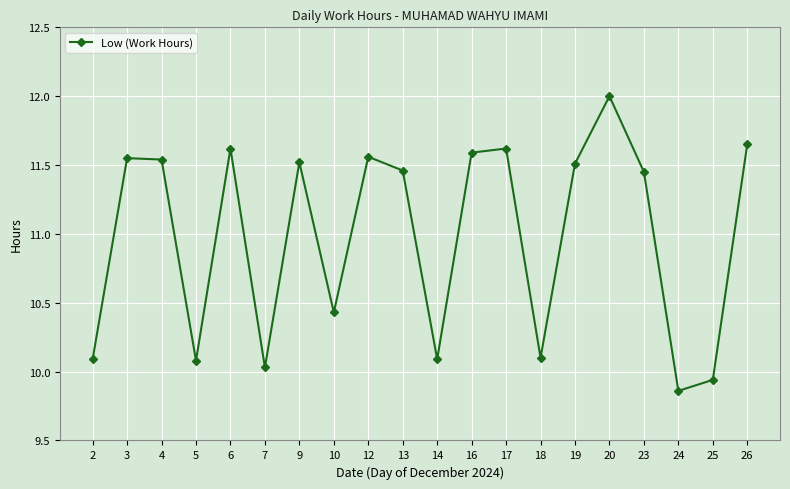

Which category has the lowest value across all series?

24